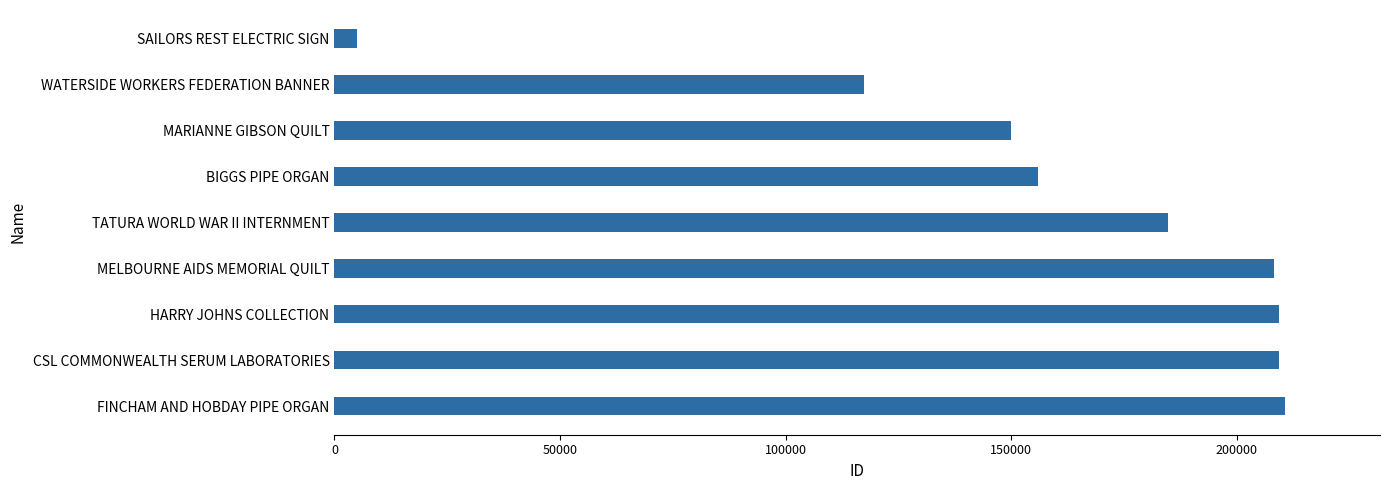

The value at MARIANNE GIBSON QUILT is 231853. True or false?

False